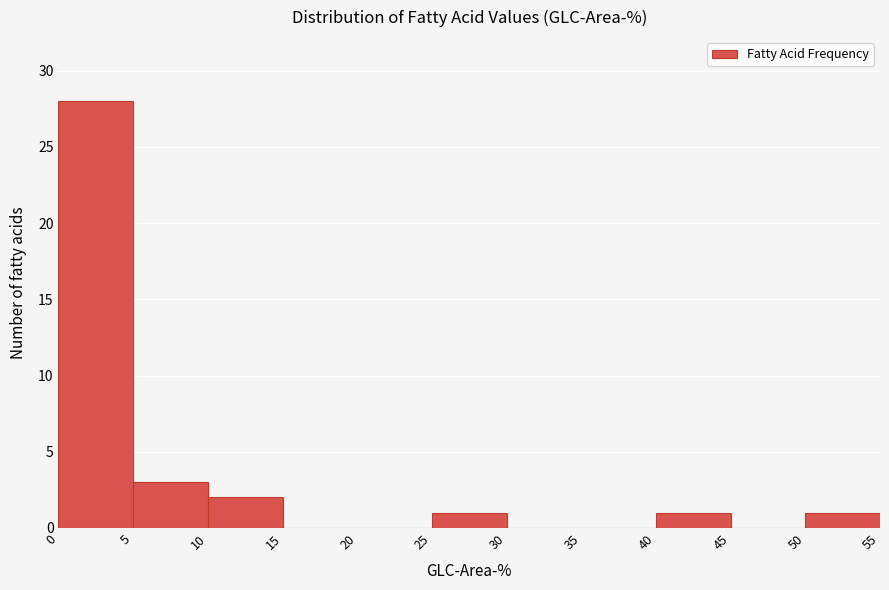

Reading left to right, list every bar in this chart as the range it spans on the x-axis followed by its height. The values are not printed on the chart, so give them approximately, as read against the axis.

0 to 5: 28
5 to 10: 3
10 to 15: 2
15 to 20: 0
20 to 25: 0
25 to 30: 1
30 to 35: 0
35 to 40: 0
40 to 45: 1
45 to 50: 0
50 to 55: 1